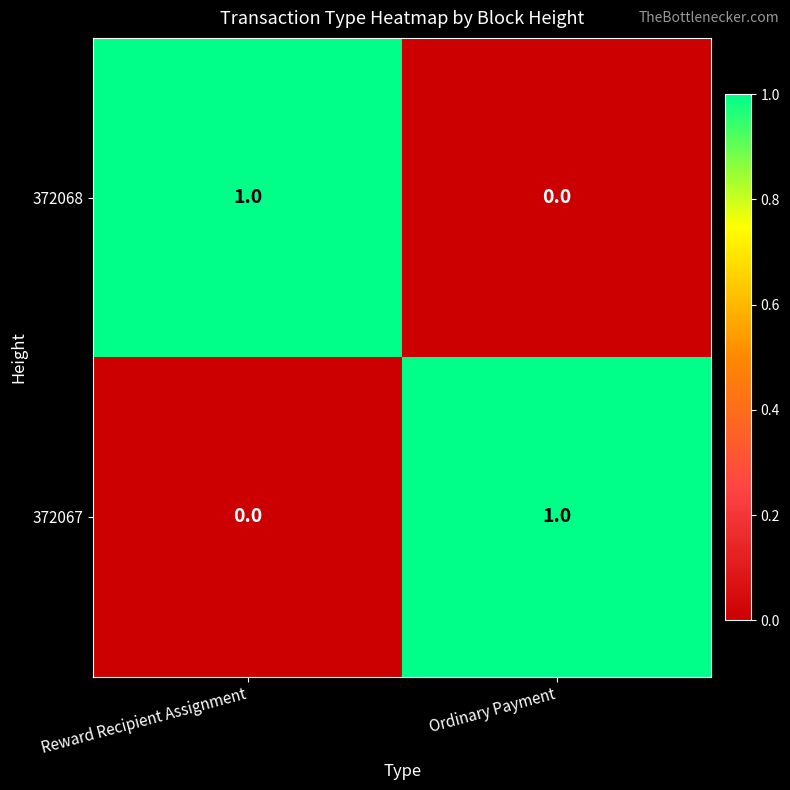

Is the value of 372068 at Reward Recipient Assignment greater than the value of 372067 at Reward Recipient Assignment?

Yes